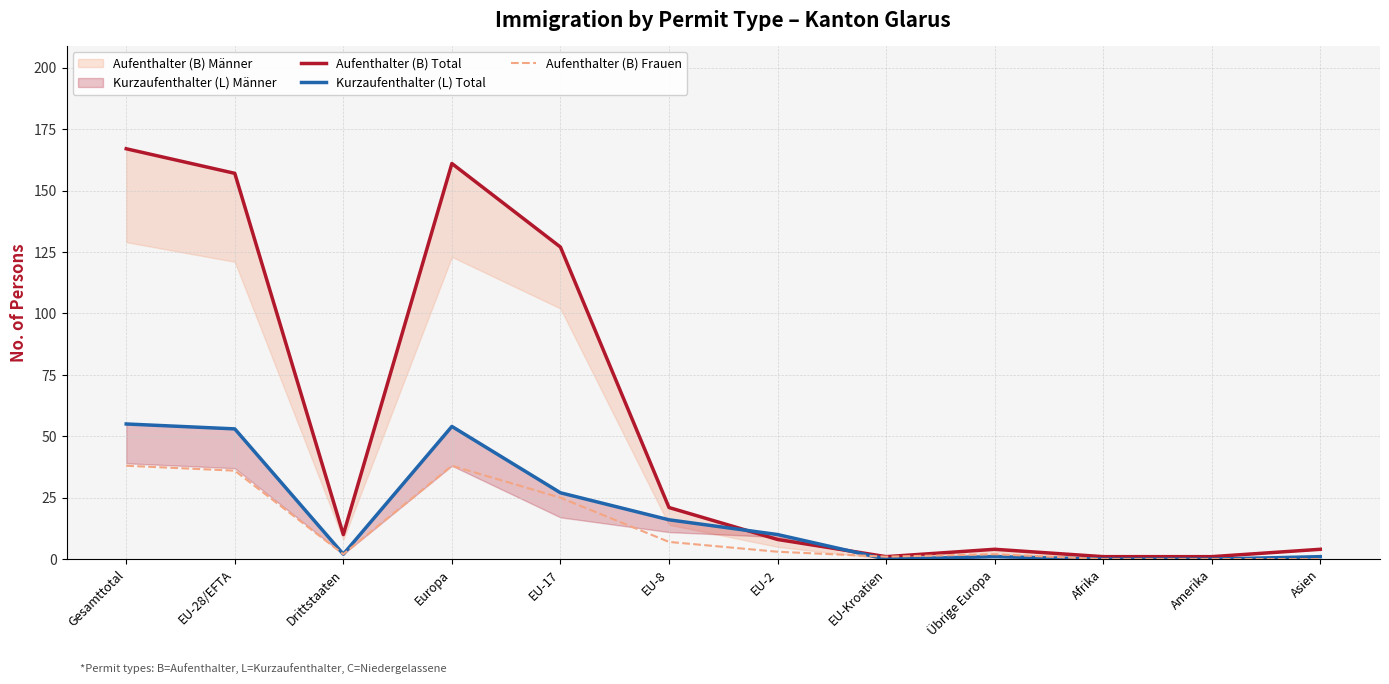

True or false: Kurzaufenthalter (L) Total has a value of 21 at Gesamttotal.

False